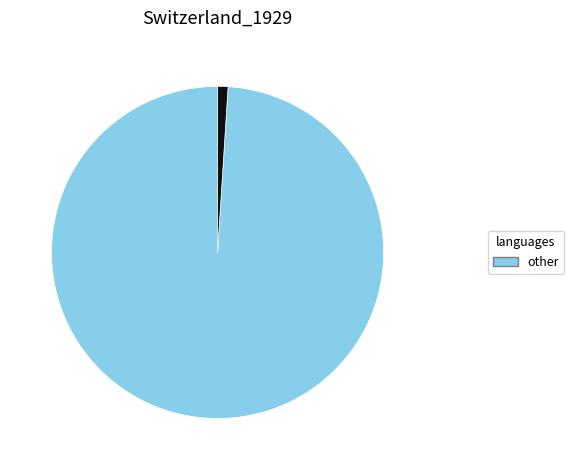

Is there a majority slice in this chart?

Yes